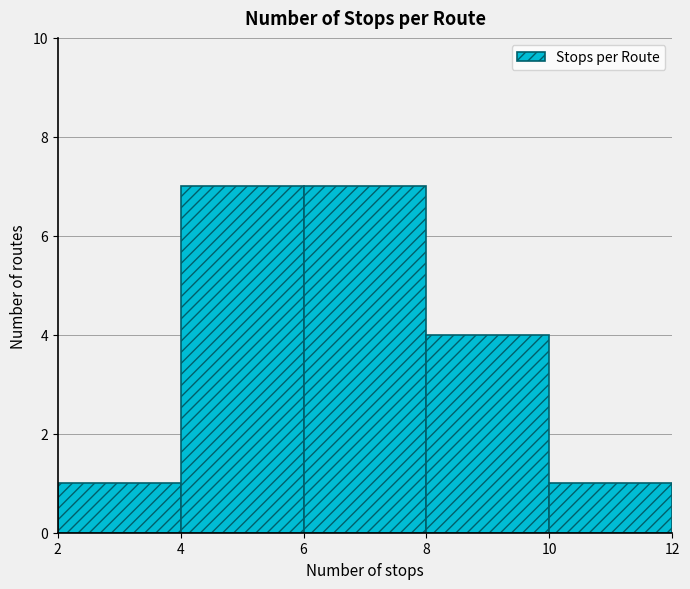

What is the height of the bar covering 10 to 12 on the x-axis? The values are not printed on the chart, so give them approximately, as read against the axis.

1